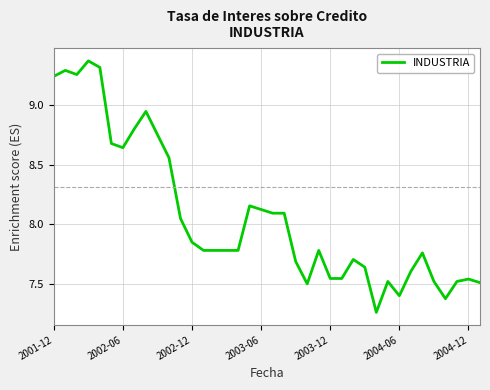

What is the difference between the maximum and minimum values?

2.1